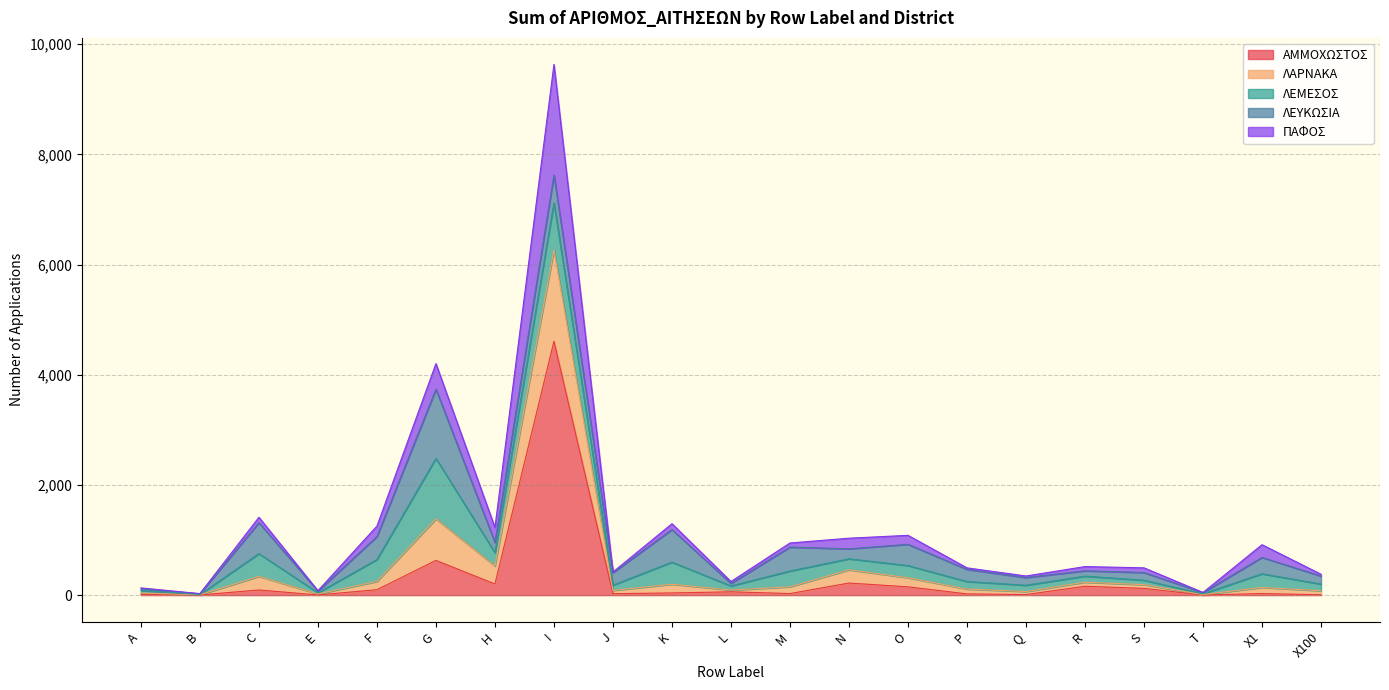

Where is ΑΜΜΟΧΩΣΤΟΣ nearest to the value 2304?

G